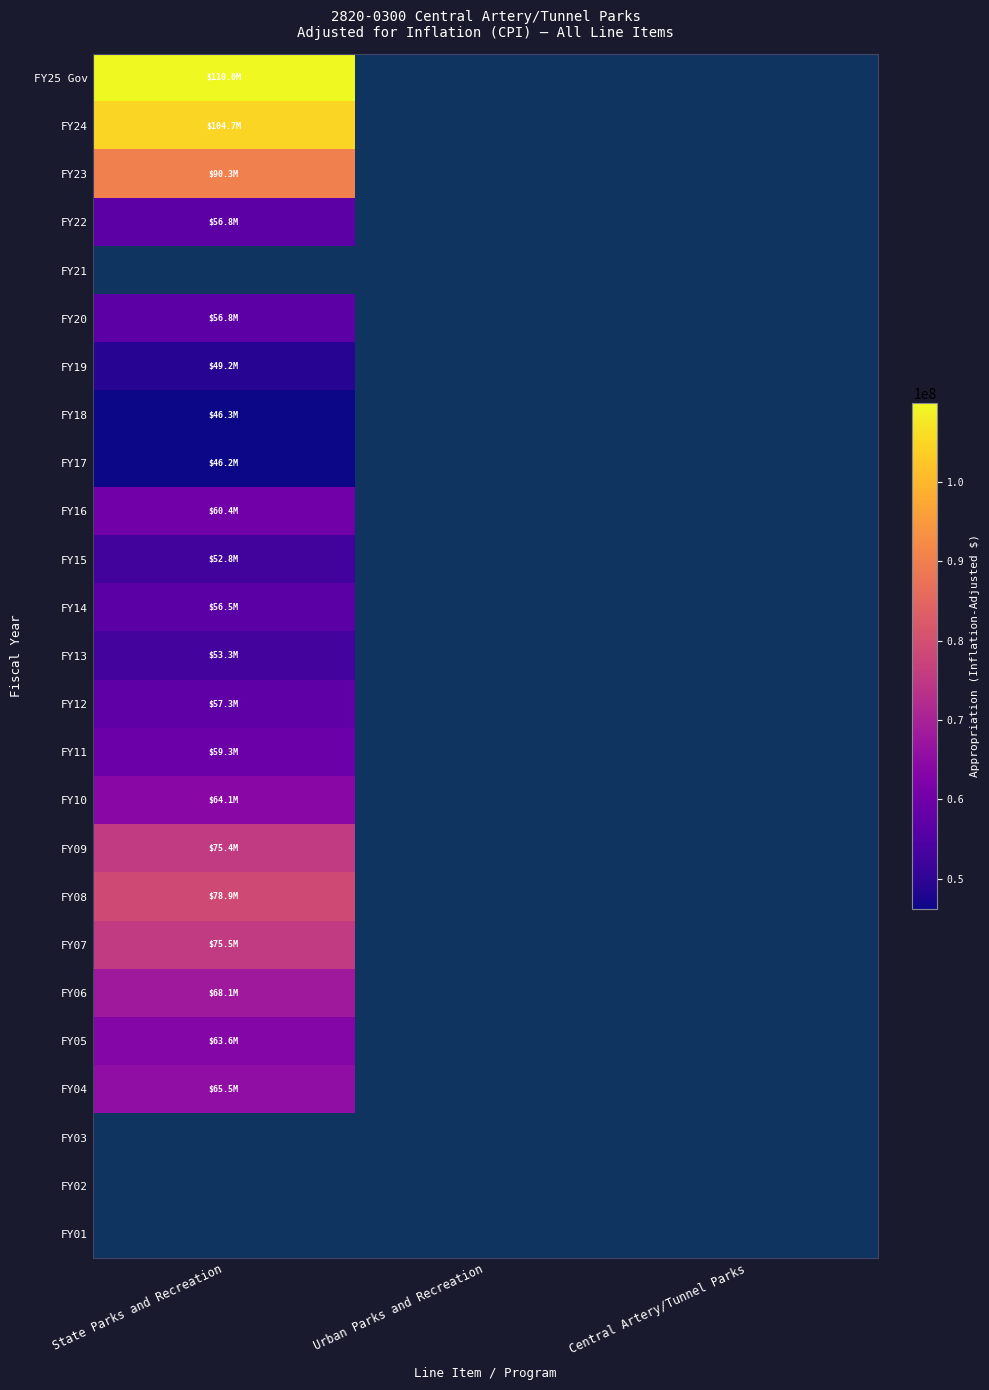

Rank the series by their average value, from highest to lowest.

FY25 Gov, FY24, FY23, FY22, FY21, FY20, FY19, FY18, FY17, FY16, FY15, FY14, FY13, FY12, FY11, FY10, FY09, FY08, FY07, FY06, FY05, FY04, FY03, FY02, FY01